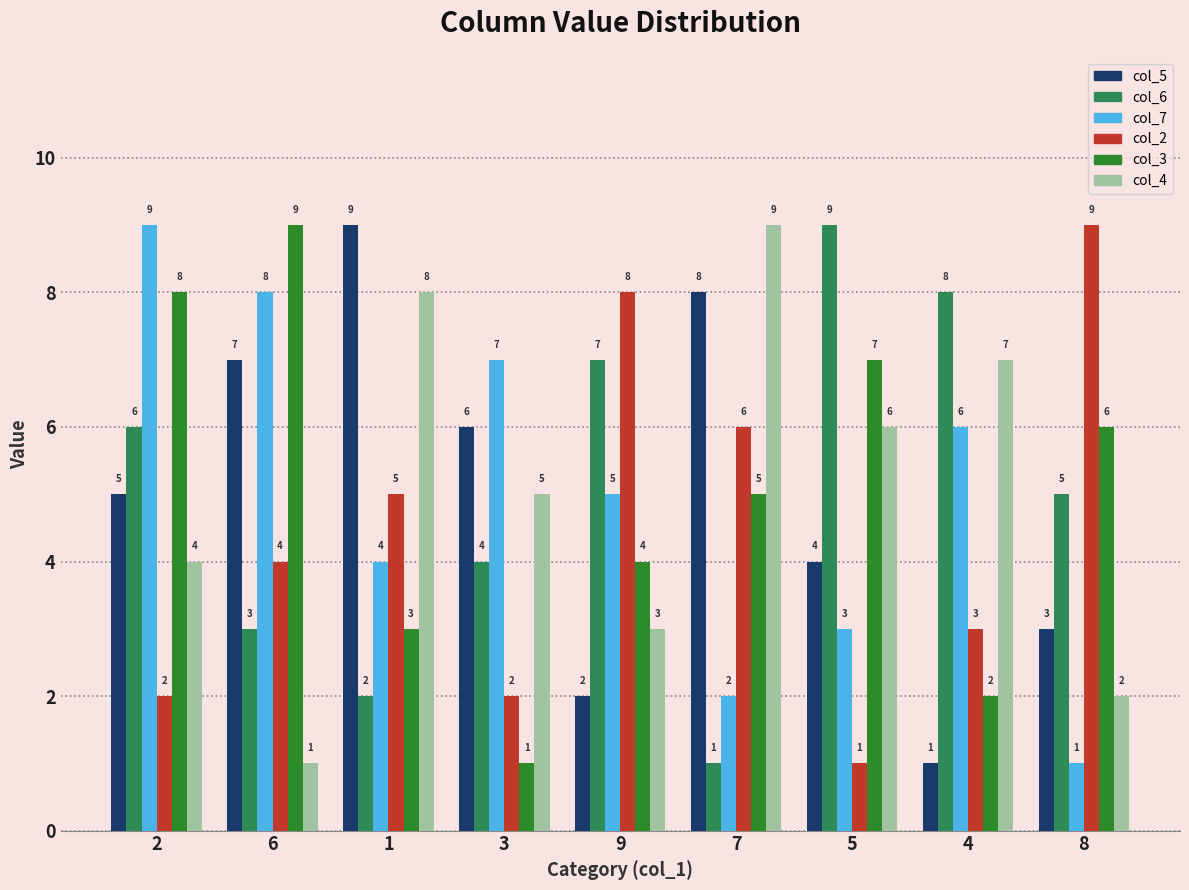

What is the label of the 1st bar from the right?

8